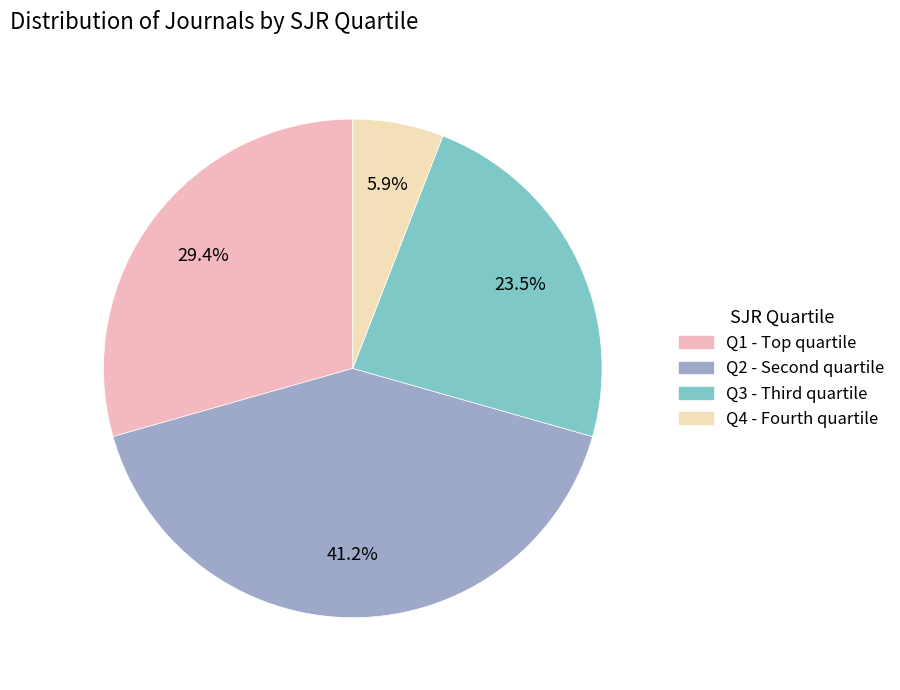

What percentage is the Q2 slice, to the nearest percent?

41%